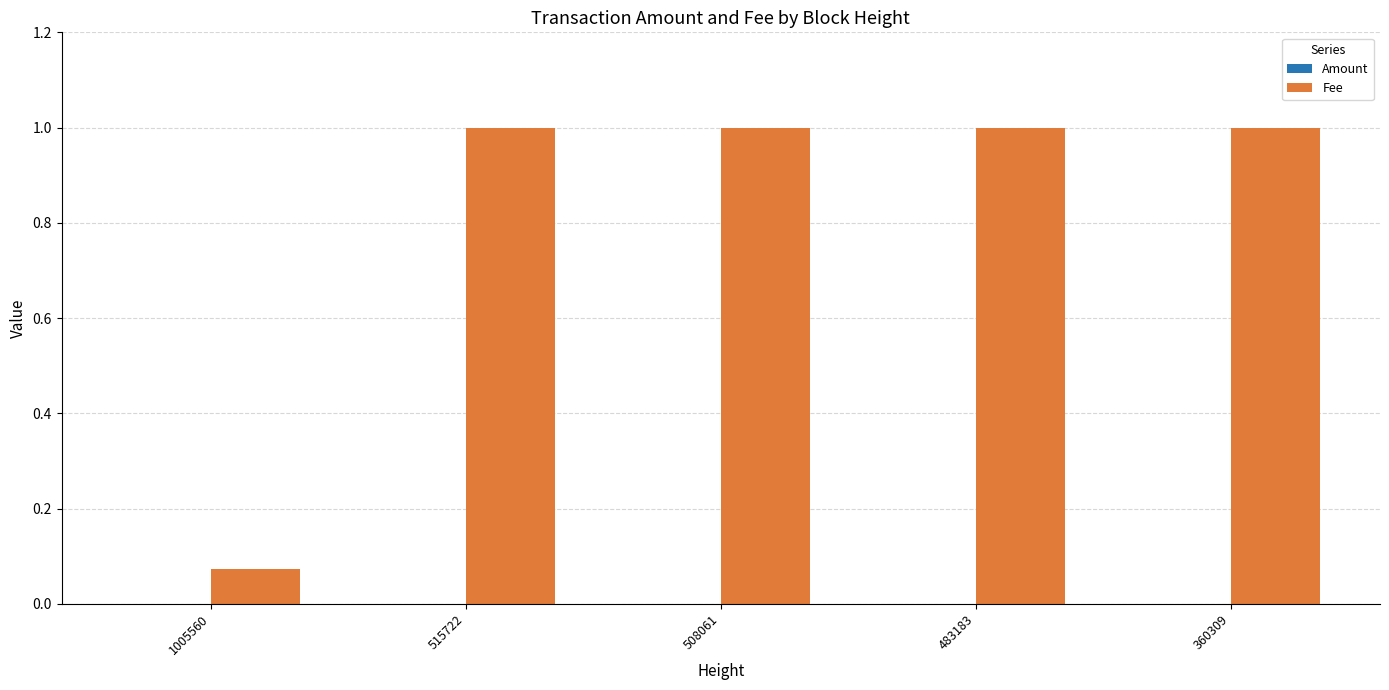

What is the total value across all series at 483183?

1.0